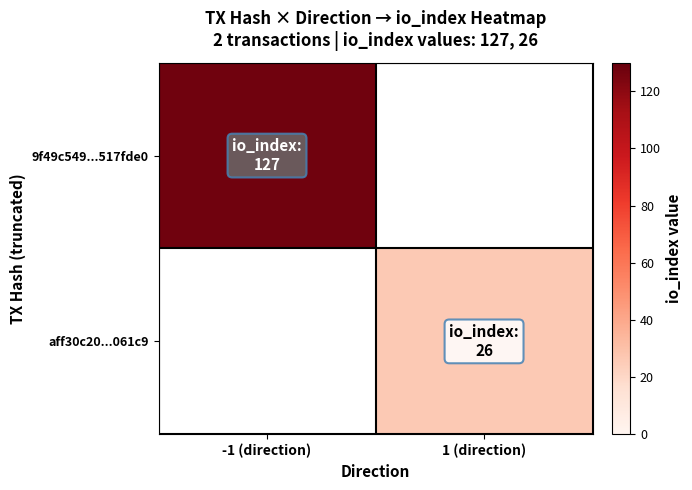

Is the value of aff30c20...061c9 at -1 (direction) greater than the value of 9f49c549...517fde0 at 1 (direction)?

No